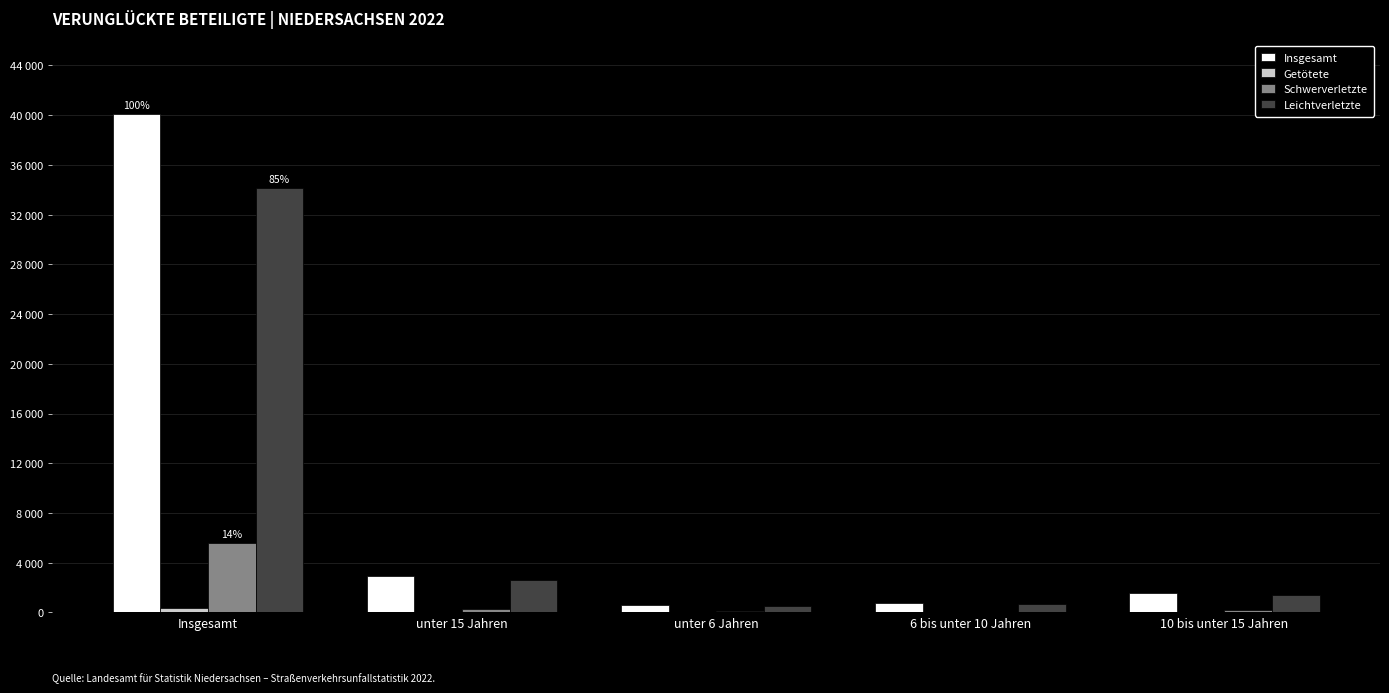

What is the total value across all series at unter 15 Jahren?

5836